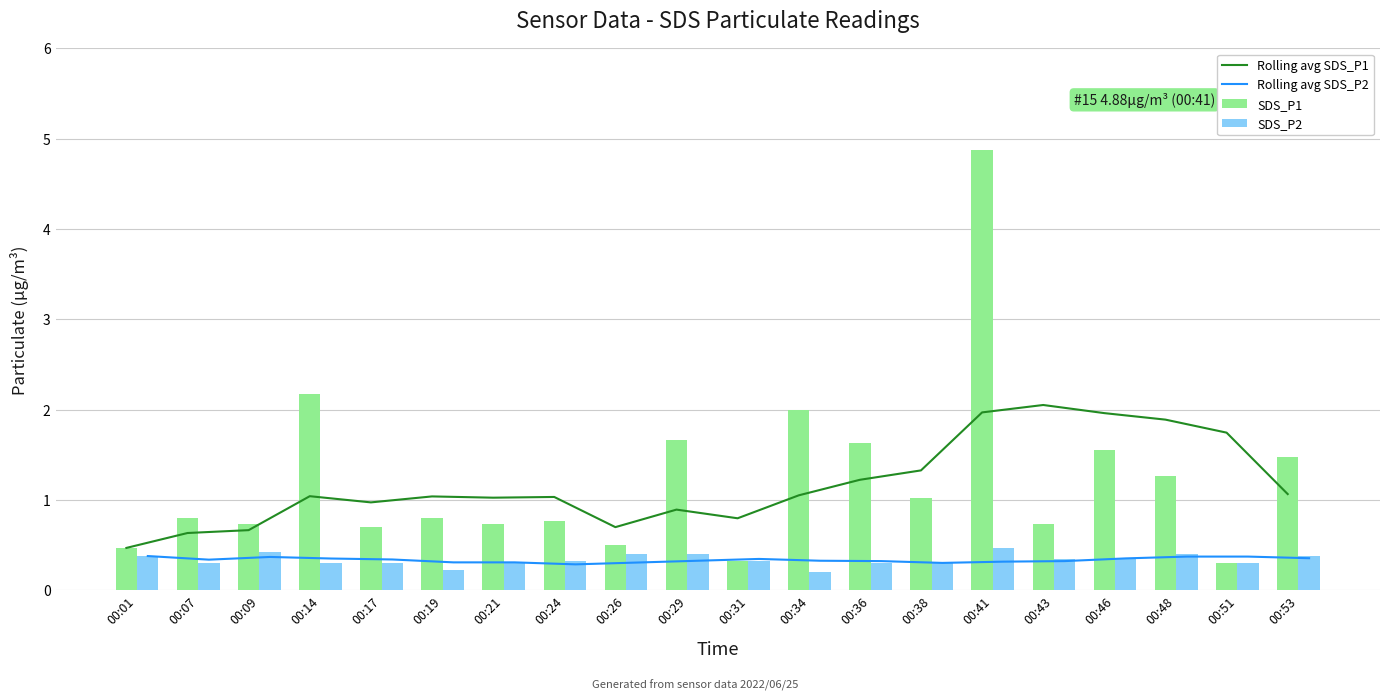

Which series has the largest range (max minus min)?

SDS_P1